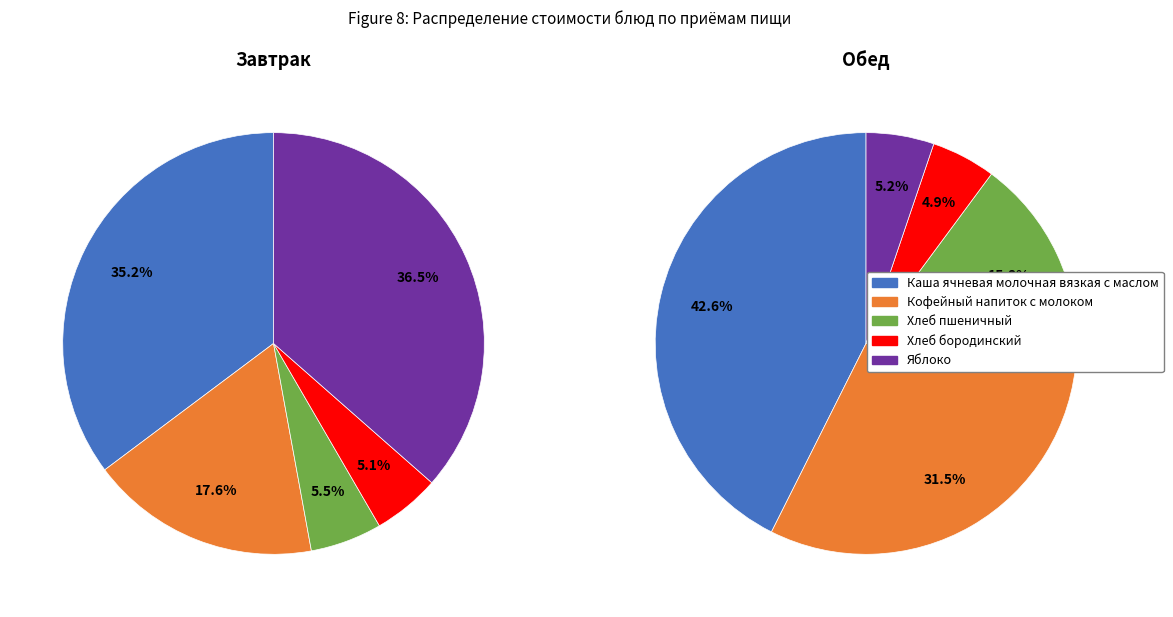

Does 4 represent more than half of the total?

No